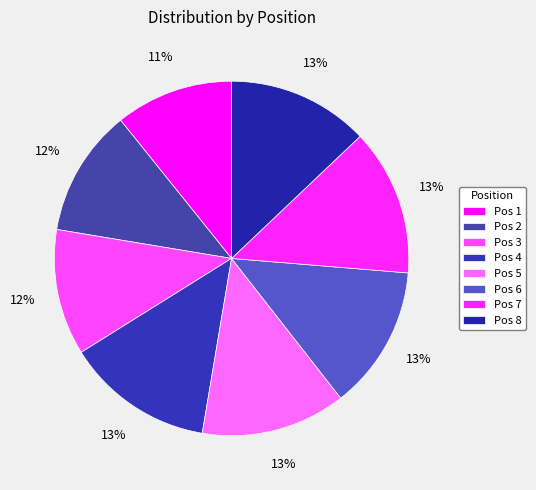

How many slices are in this pie chart?

8